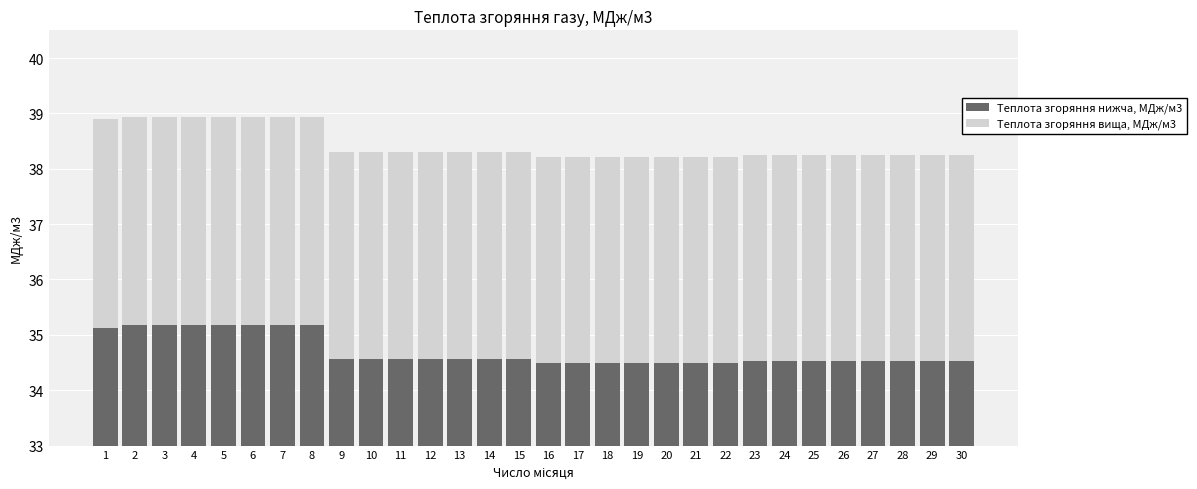

How many distinct data groups are displayed?

2